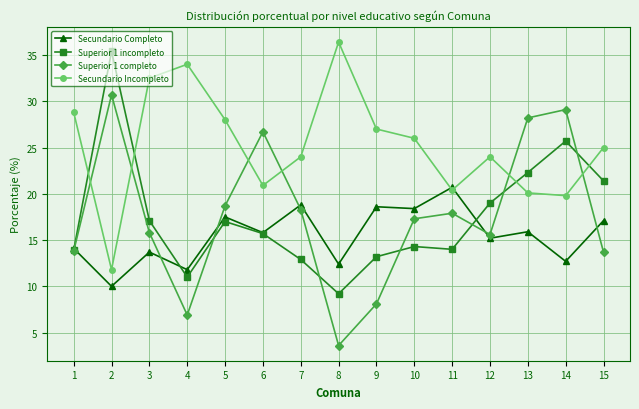

What is the value of the Secundario Incompleto point at the 15th from the left?

25.0